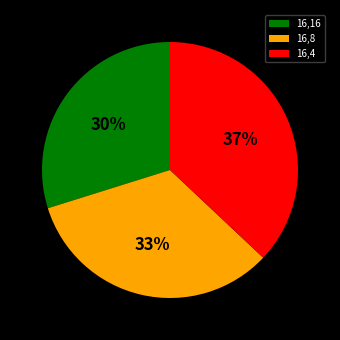

To the nearest percent, what portion does 16,8 represent?

33%